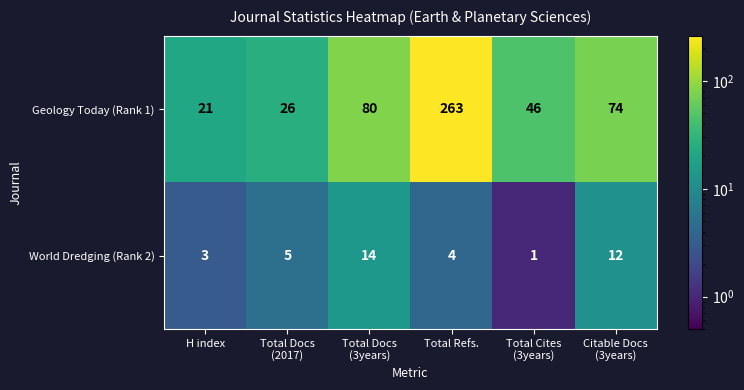

Which label corresponds to the smallest value in the chart?

Total Cites
(3years)